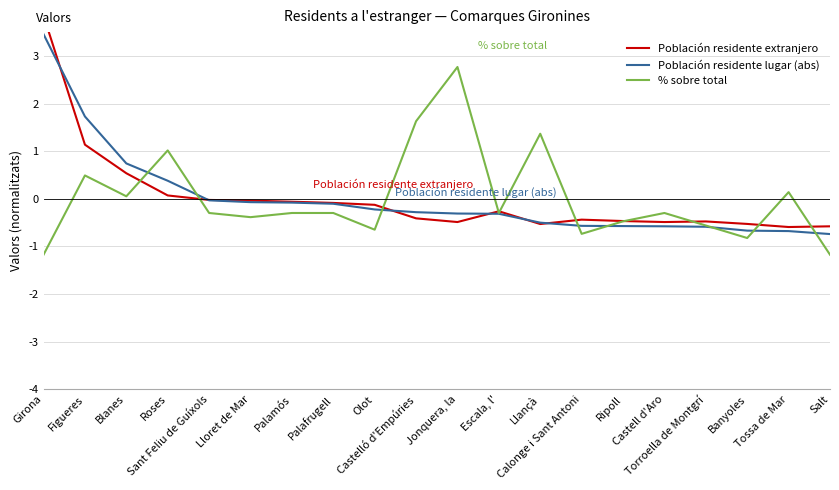

Which category has the lowest value across all series?

Girona